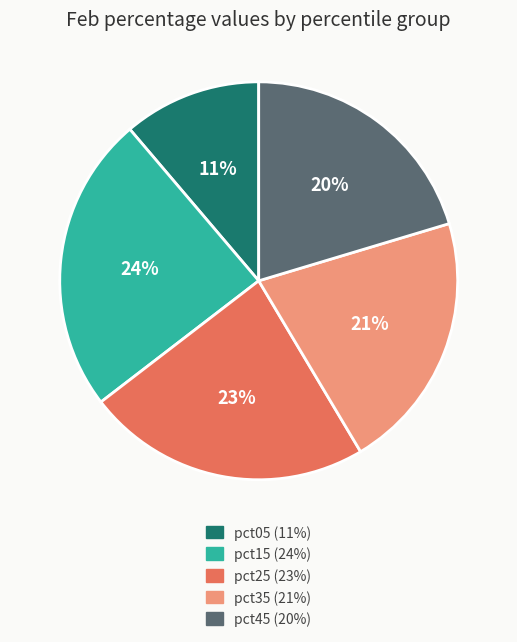

How many slices are in this pie chart?

5